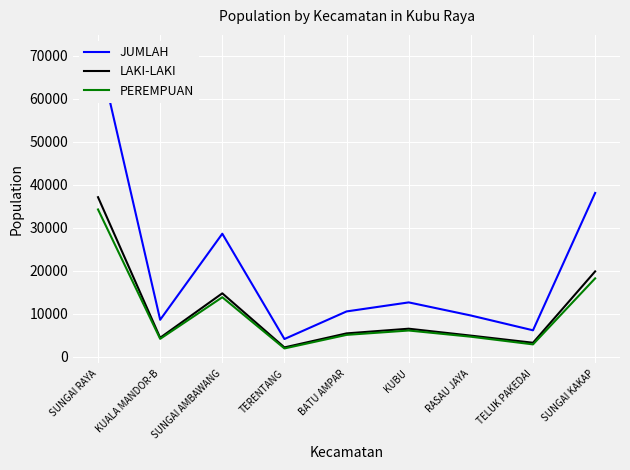

Reading left to right, transcribe all the data shown in this chart.

JUMLAH: 71337	8609	28604	4140	10551	12650	9604	6166	38082
LAKI-LAKI: 37095	4432	14758	2189	5448	6535	4928	3273	19851
PEREMPUAN: 34242	4177	13846	1951	5103	6115	4676	2893	18231